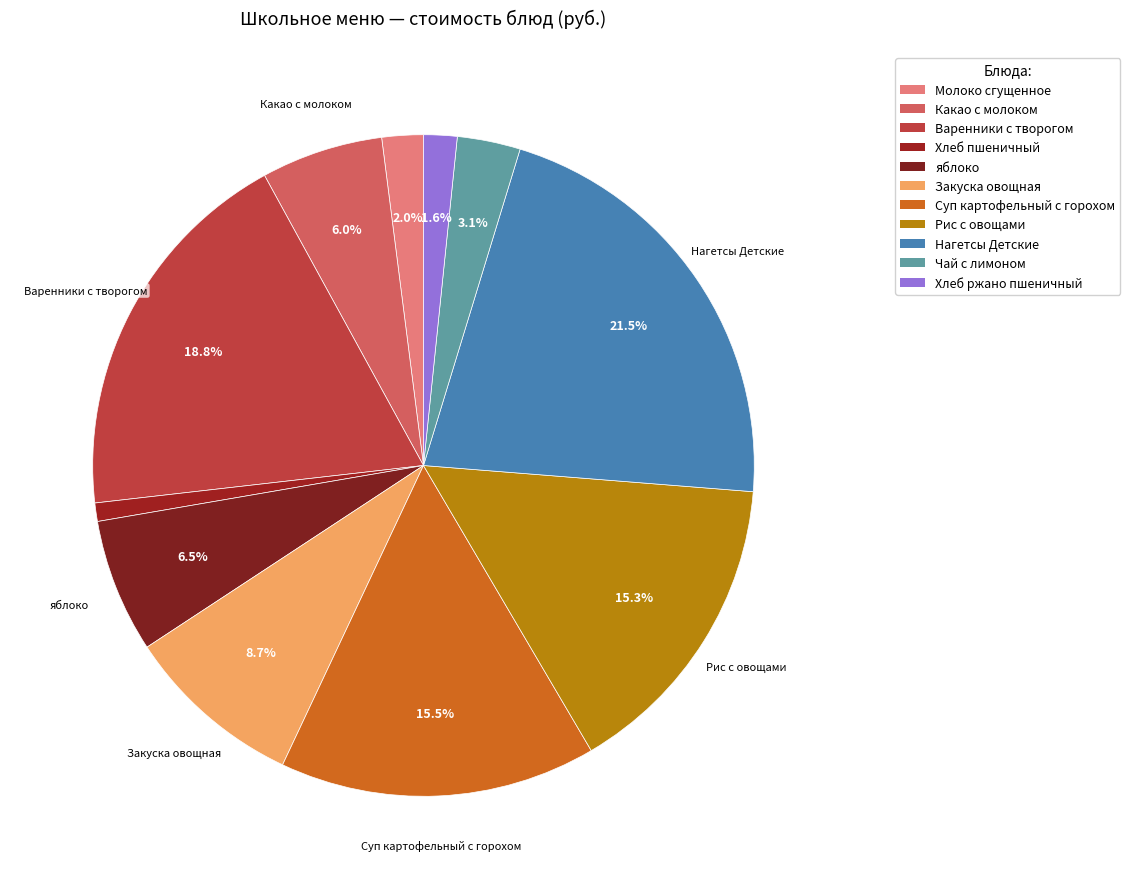

Is there a majority slice in this chart?

No